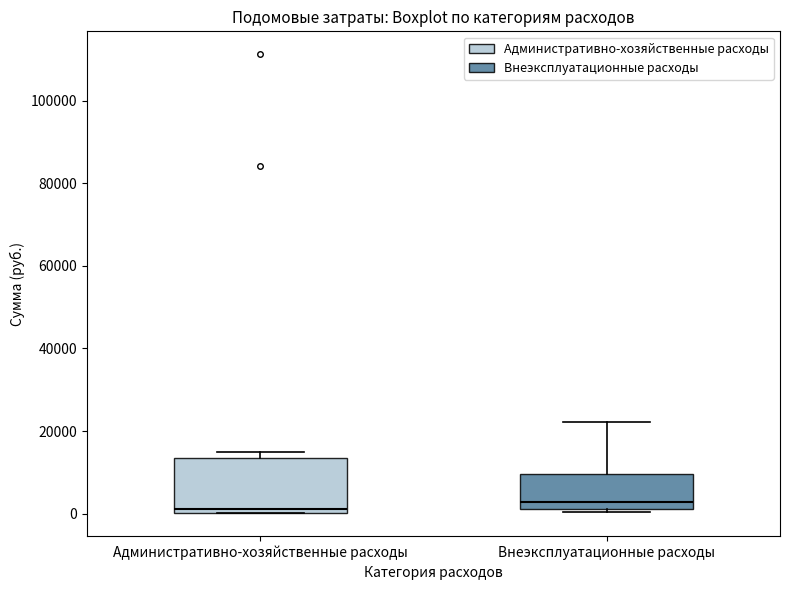

Where is the upper edge of the box for Административно-хозяйственные расходы on the y-axis? The values are not printed on the chart, so give them approximately, as read against the axis.

14000